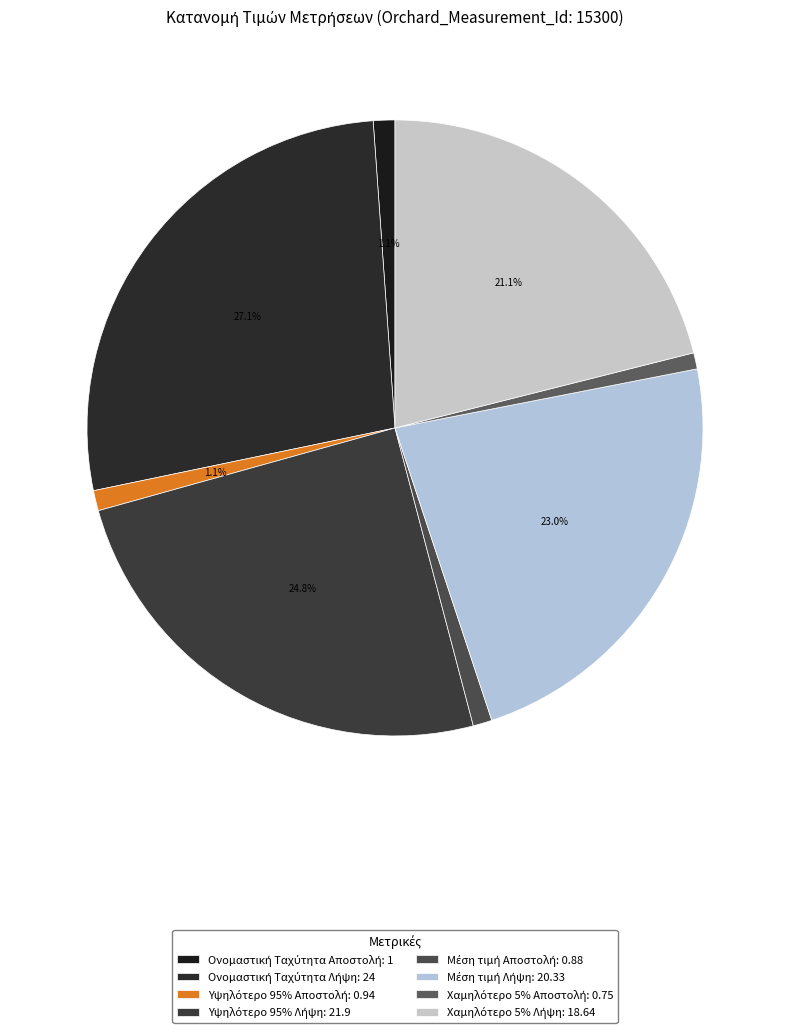

Does Χαμηλότερο 5% Αποστολή represent more than half of the total?

No